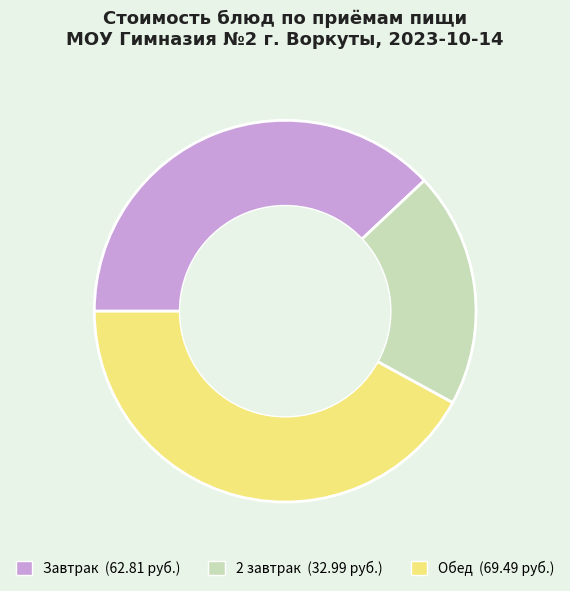

Is there a majority slice in this chart?

No